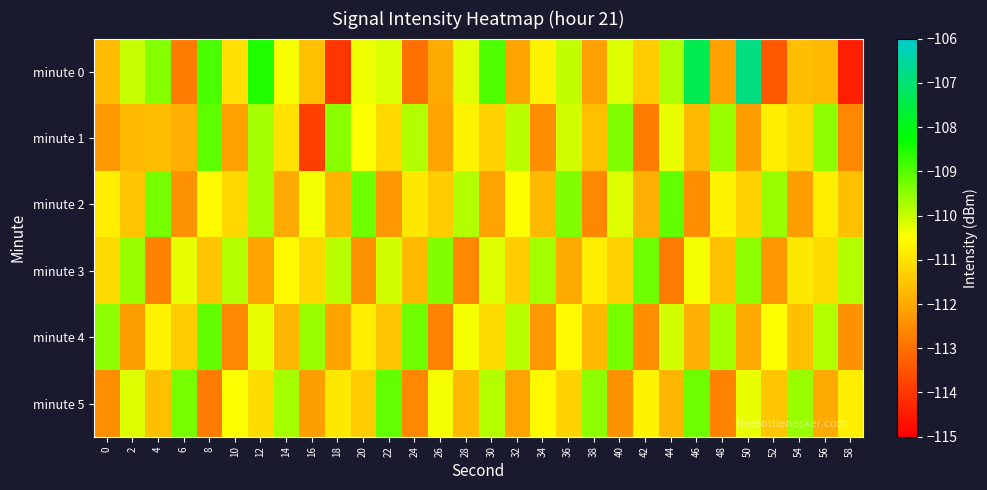

At which category does the chart reach its peak across all series?

50